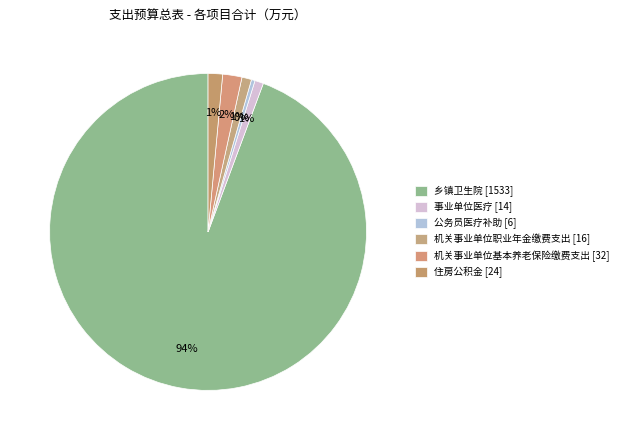

How many slices are in this pie chart?

6